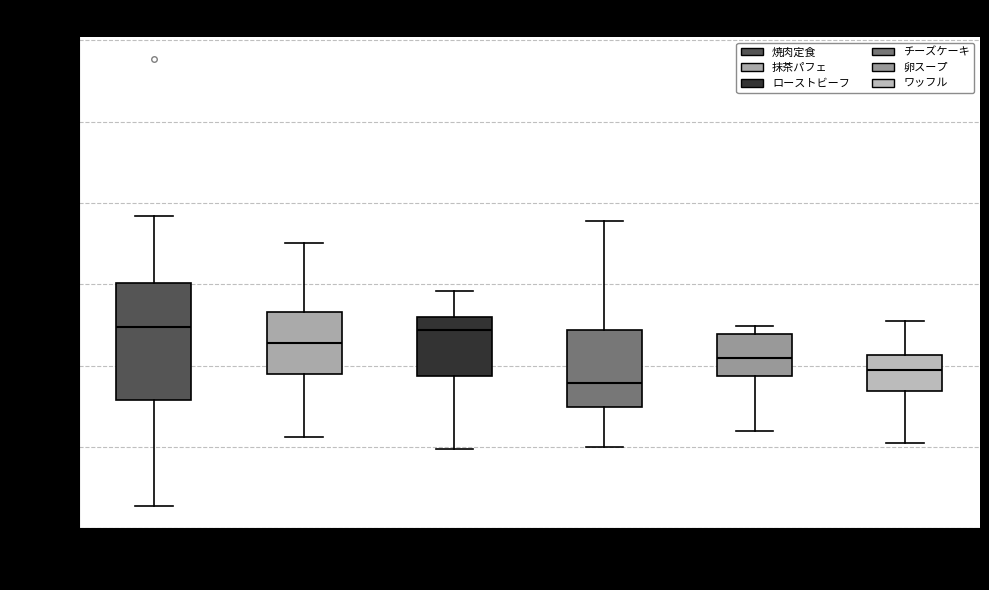

Where does the lower whisker of the box for チーズケーキ end on the y-axis? The values are not printed on the chart, so give them approximately, as read against the axis.

2000